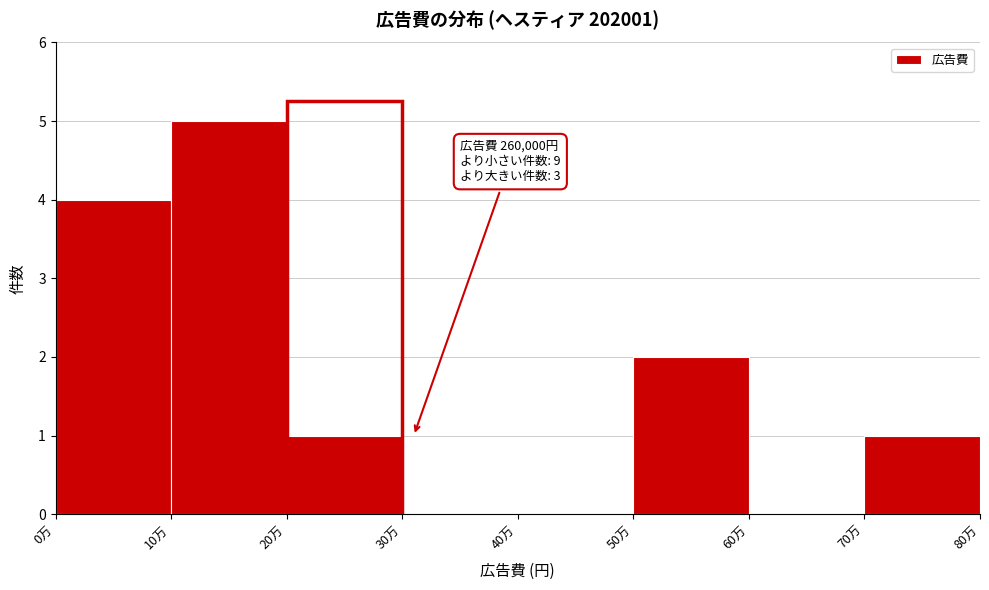

Reading left to right, extract all data points from this chart.

0万=4	10万=5	20万=1	30万=0	40万=0	50万=2	60万=0	70万=1